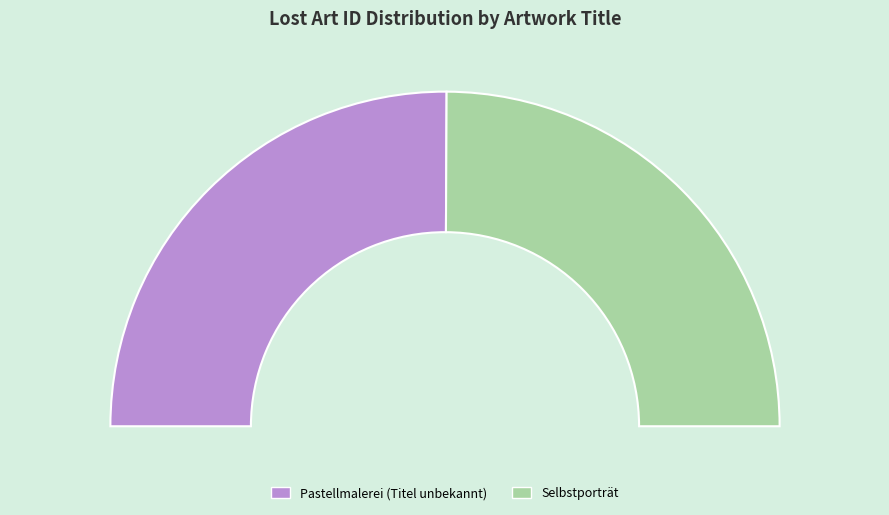

Which has a higher value, Selbstporträt or Pastellmalerei (Titel unbekannt)?

Pastellmalerei (Titel unbekannt)